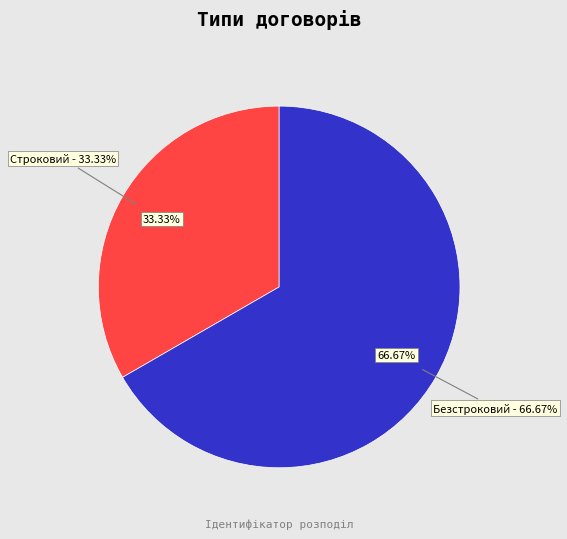

How many segments does this pie chart have?

2